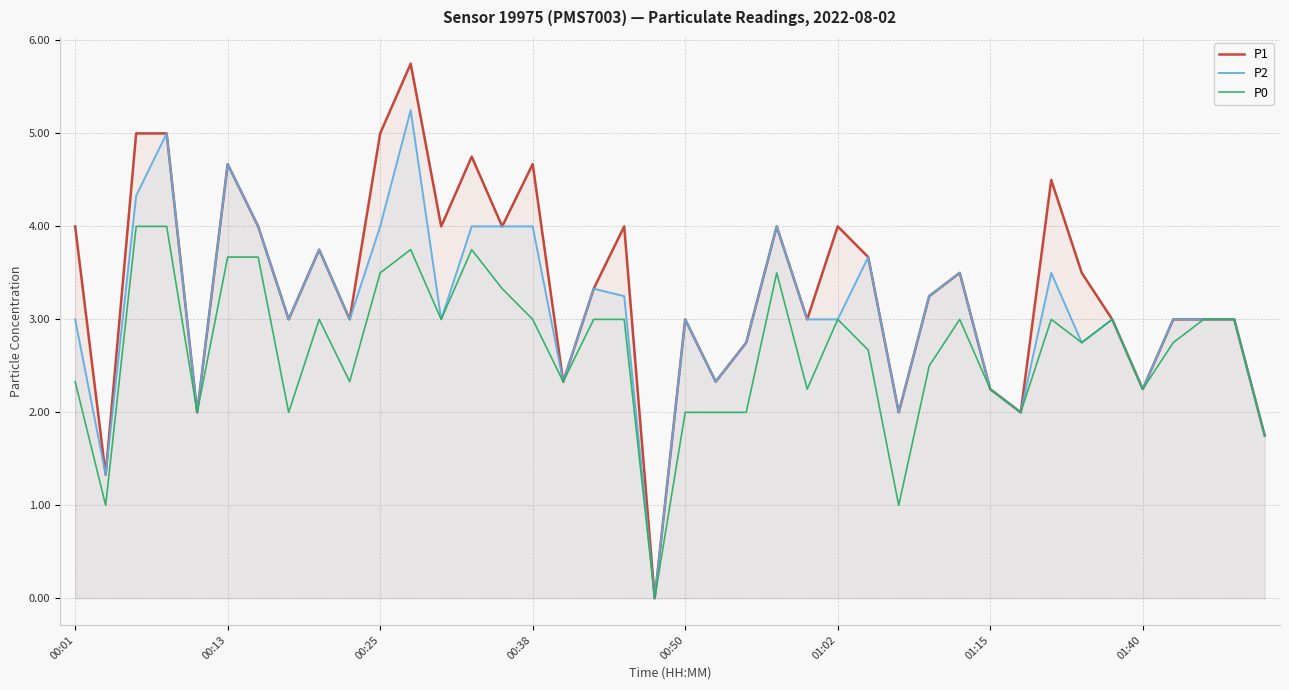

Does the chart display data point markers on the line(s)?

No